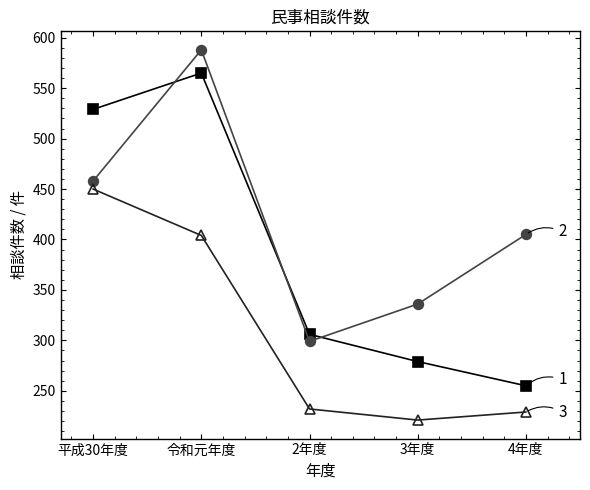

How many distinct data groups are displayed?

3